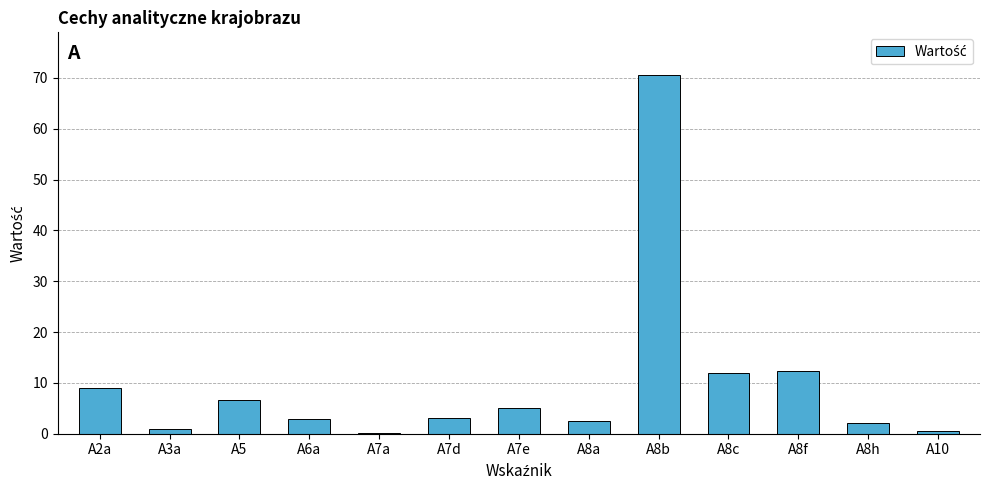

Count the number of data series in this chart.

1